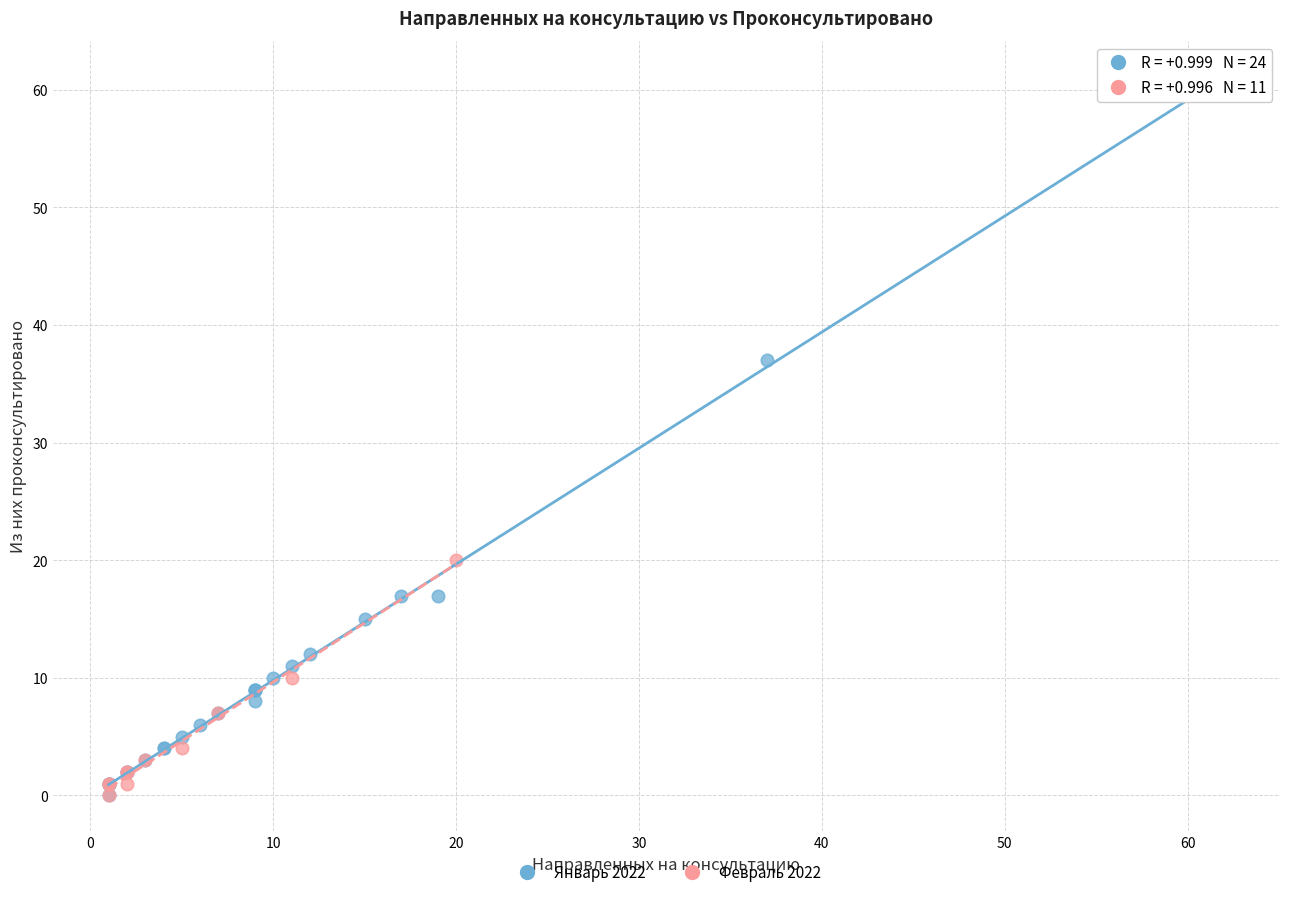

Which series reaches the maximum Y coordinate?

Январь 2022